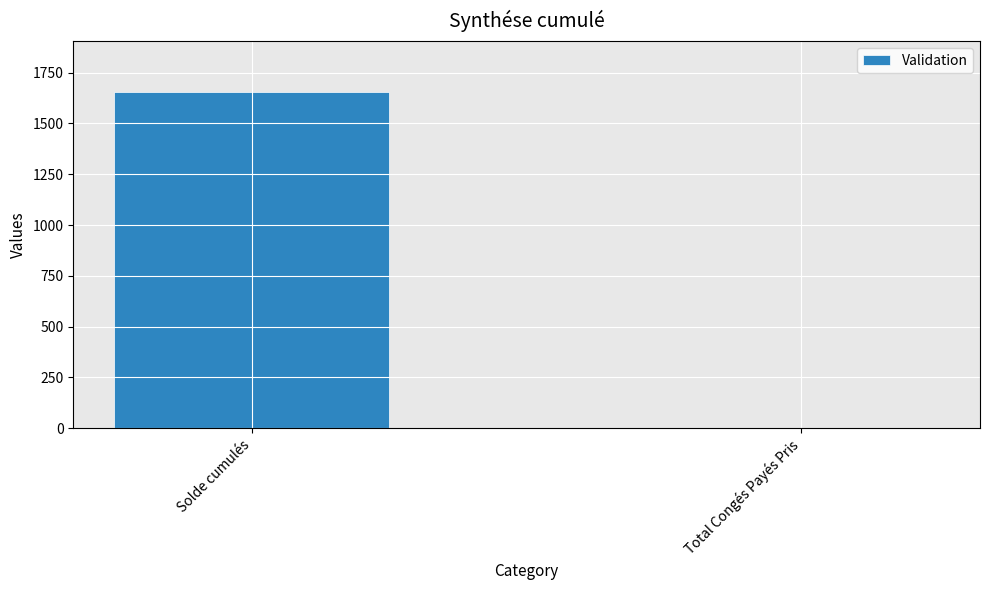

Where does the data first go above 1657?

Solde cumulés